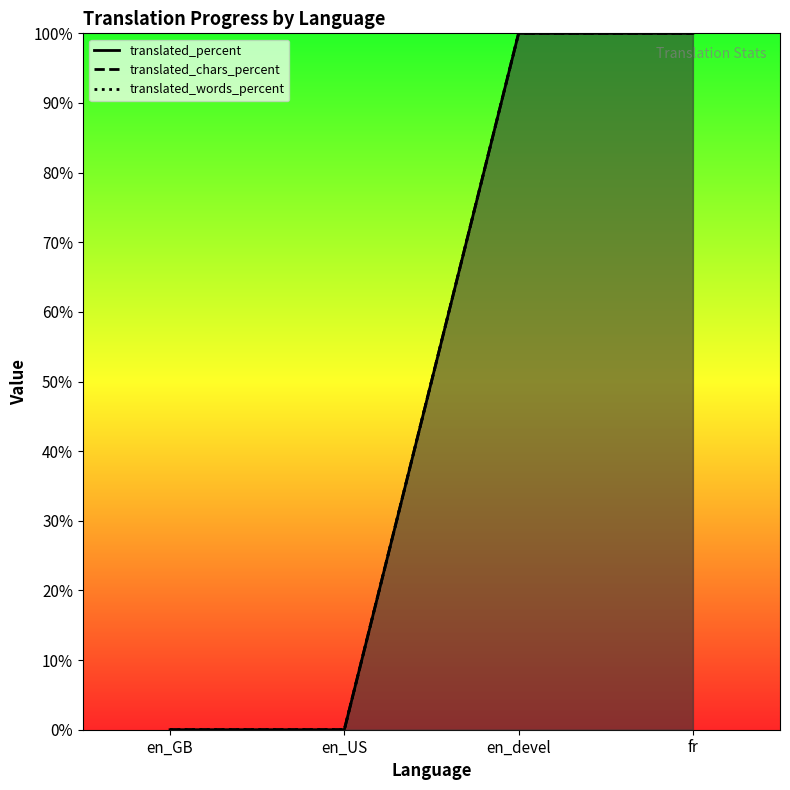

Does the chart have visible grid lines?

No